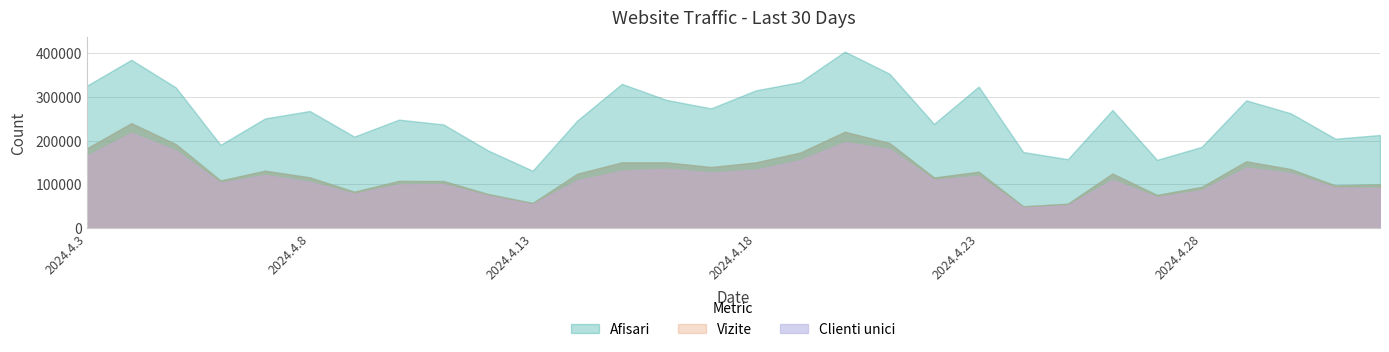

The value of Clienti unici at 2024.4.16 is 89421. True or false?

False